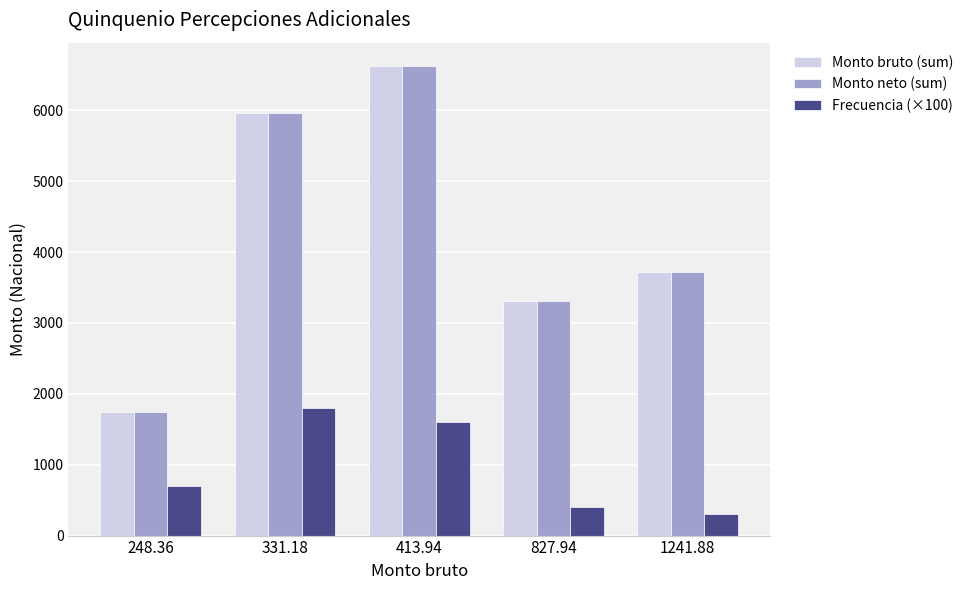

What is the spread (max minus min) of values at 331.18?

4161.2